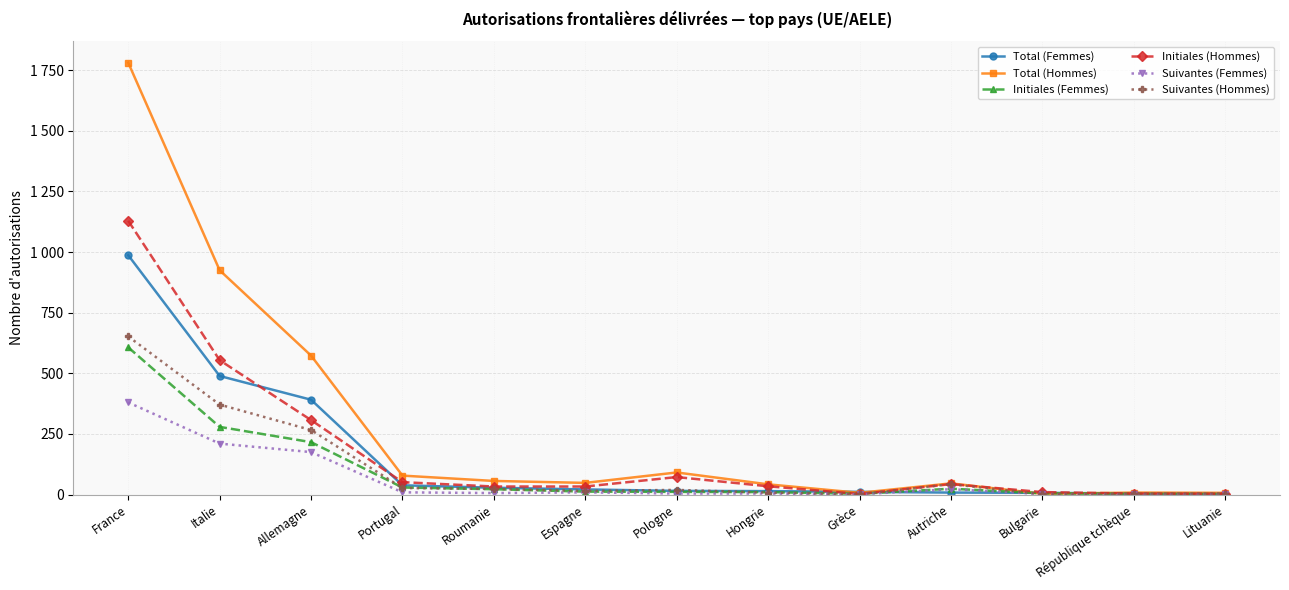

Is the value of Suivantes (Hommes) at Portugal greater than the value of Initiales (Femmes) at France?

No